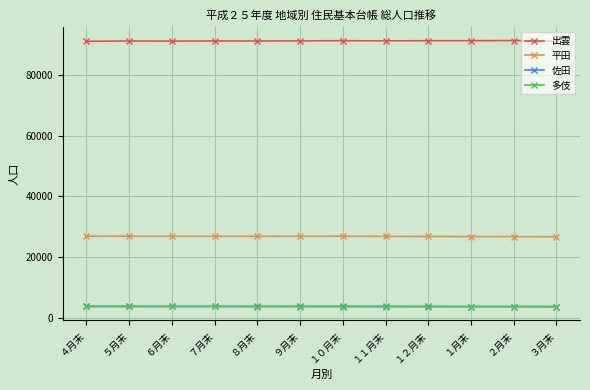

Is it true that 多伎 equals 3732 at １１月末?

True